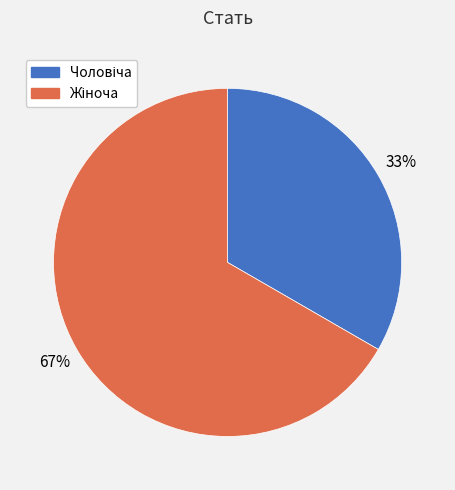

To the nearest percent, what is the average slice percentage?

50%